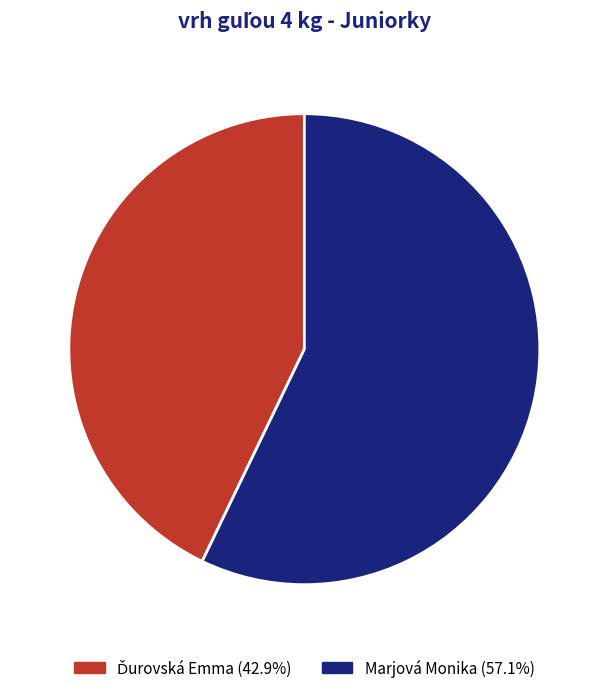

Which slice represents more than half of the pie?

Marjová Monika